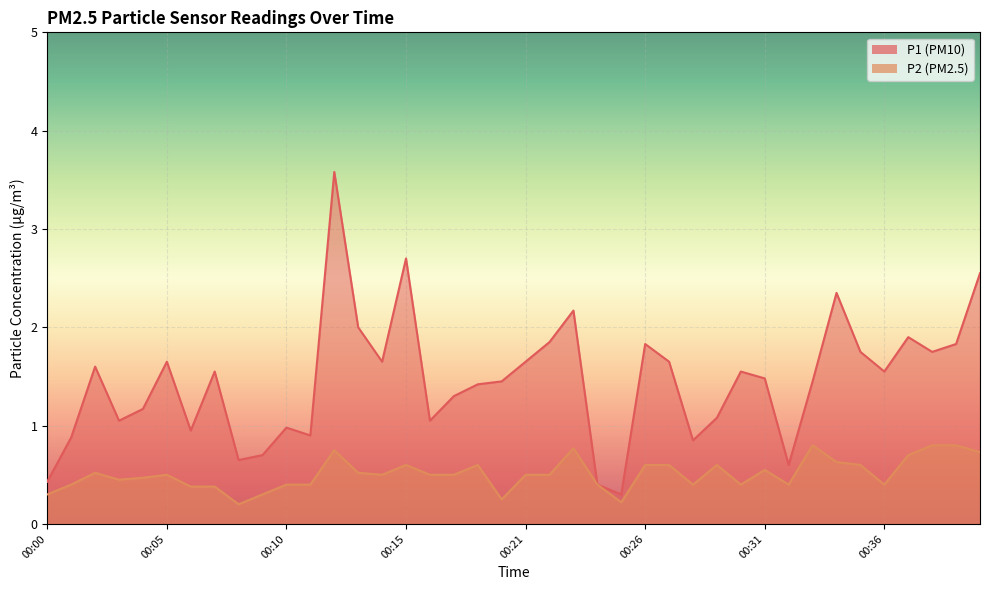

How many data points does each series have?

40